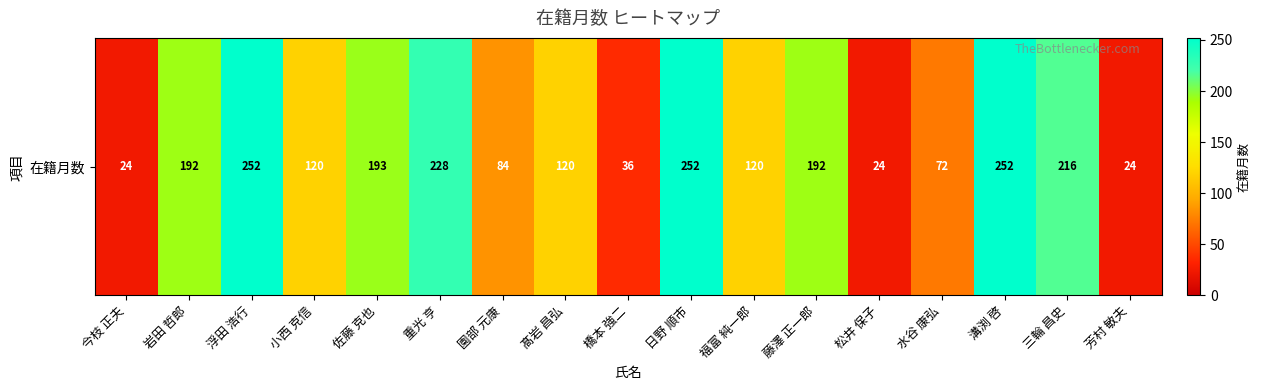

Is it true that the value at 重光 亨 is 382?

False